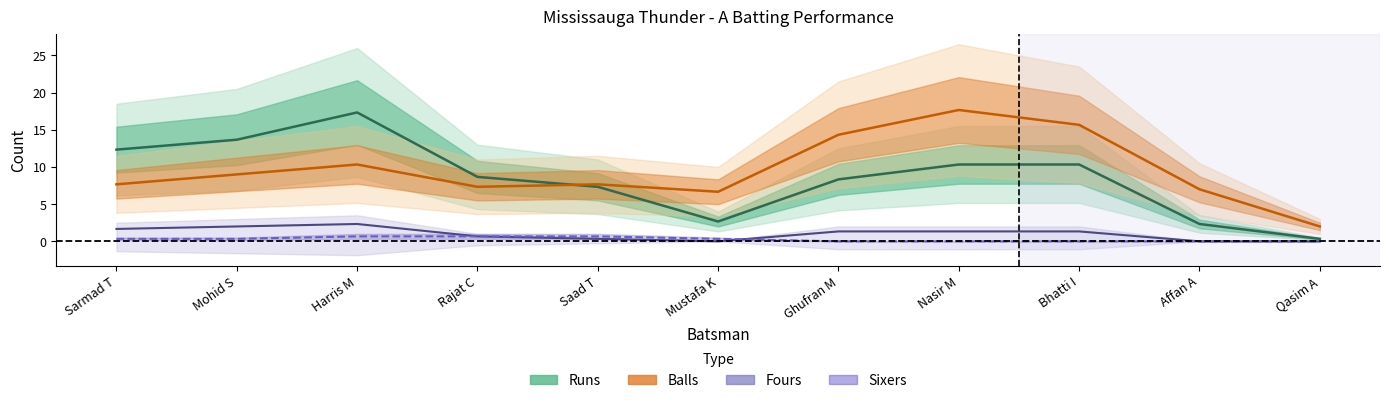

The Runs series shows 0.2 at Qasim A. True or false?

False